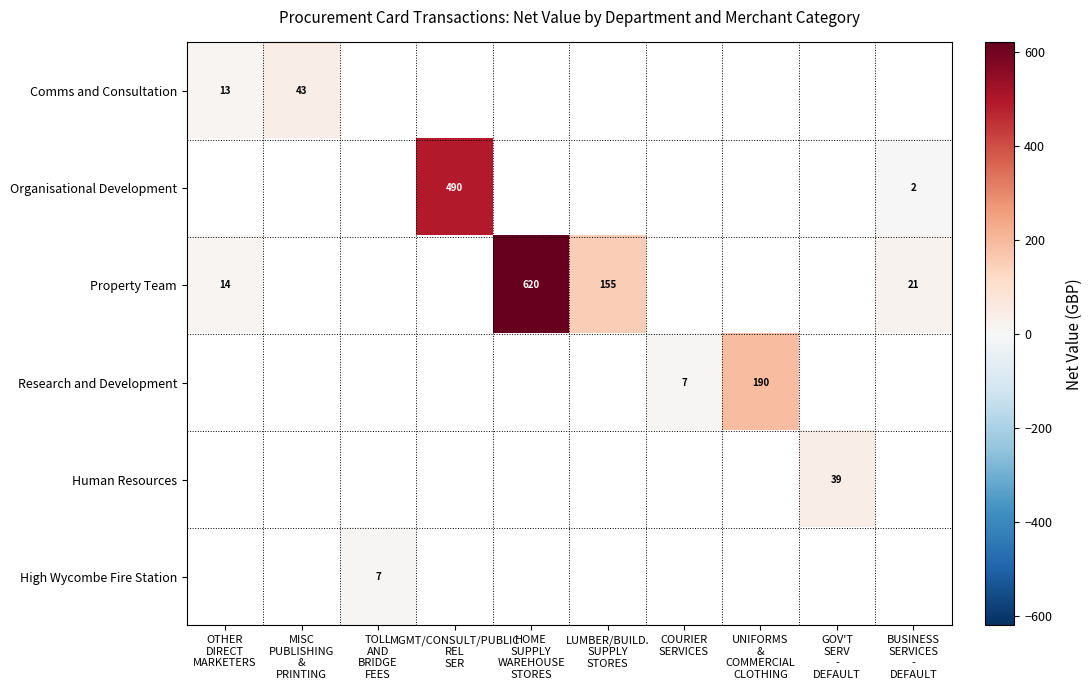

What is the minimum value for Property Team?

14.3